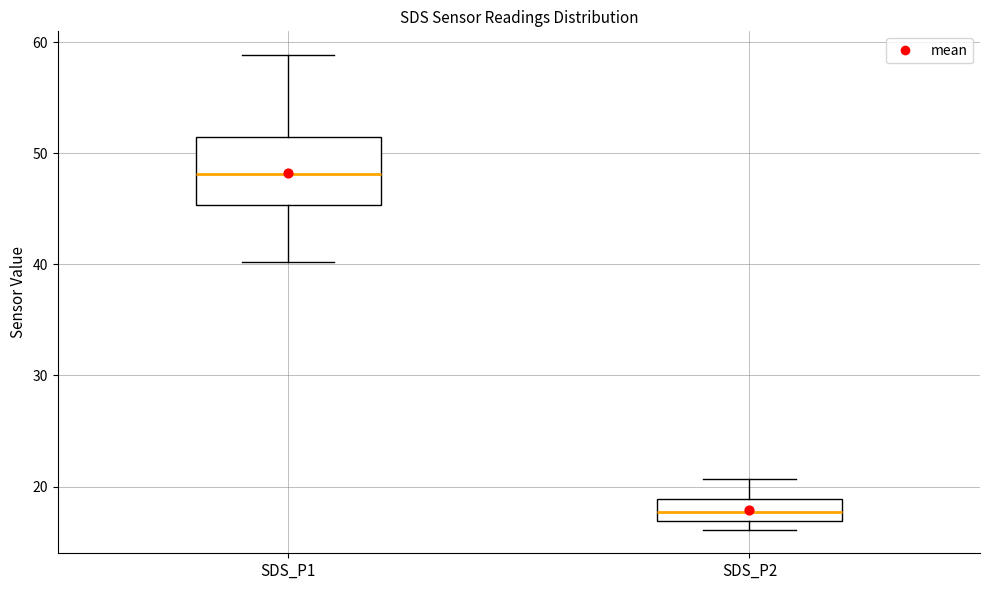

Reading left to right, transcribe this box plot: for each box, give where its median line is, the range the box spans, and where its two whiskers end, as read against the y-axis. The values are not printed on the chart, so give them approximately, as read against the axis.

SDS_P1: median 48, box 45 to 51, whiskers 40 to 59
SDS_P2: median 18, box 17 to 19, whiskers 16 to 21